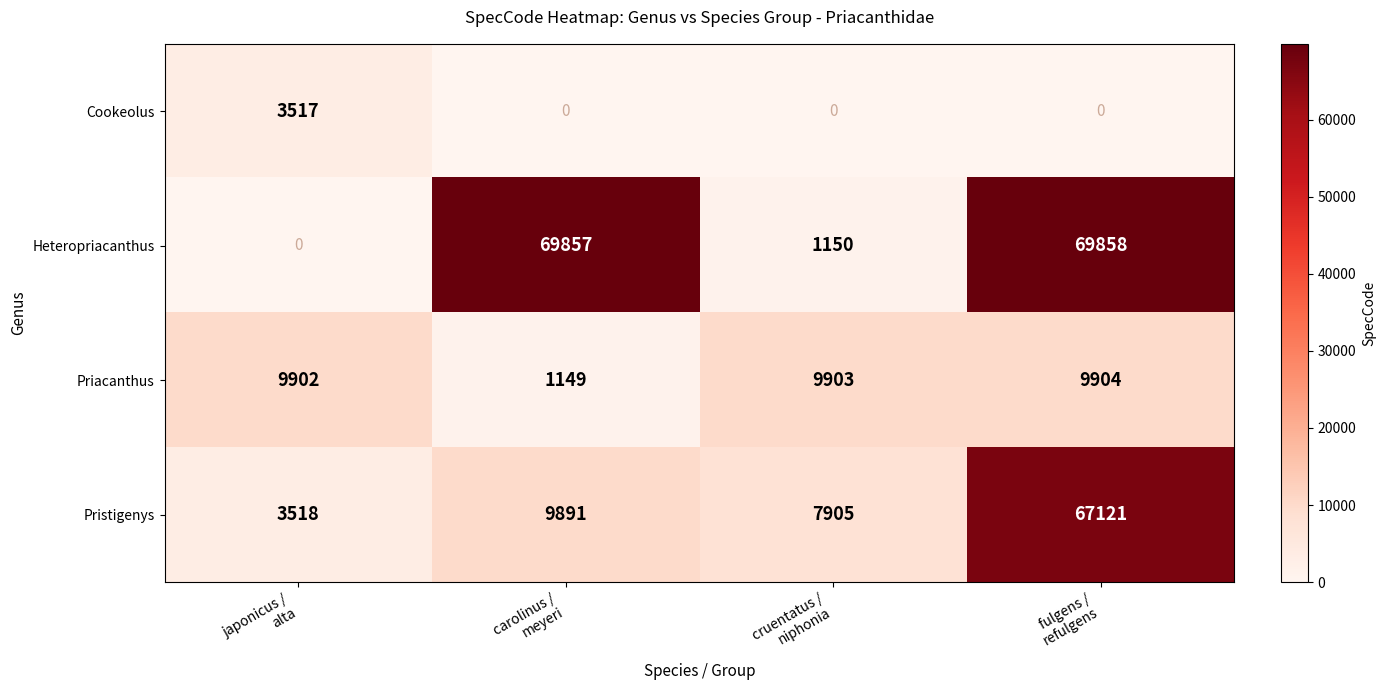

What is the difference between the maximum and minimum values in the Pristigenys series?

63603